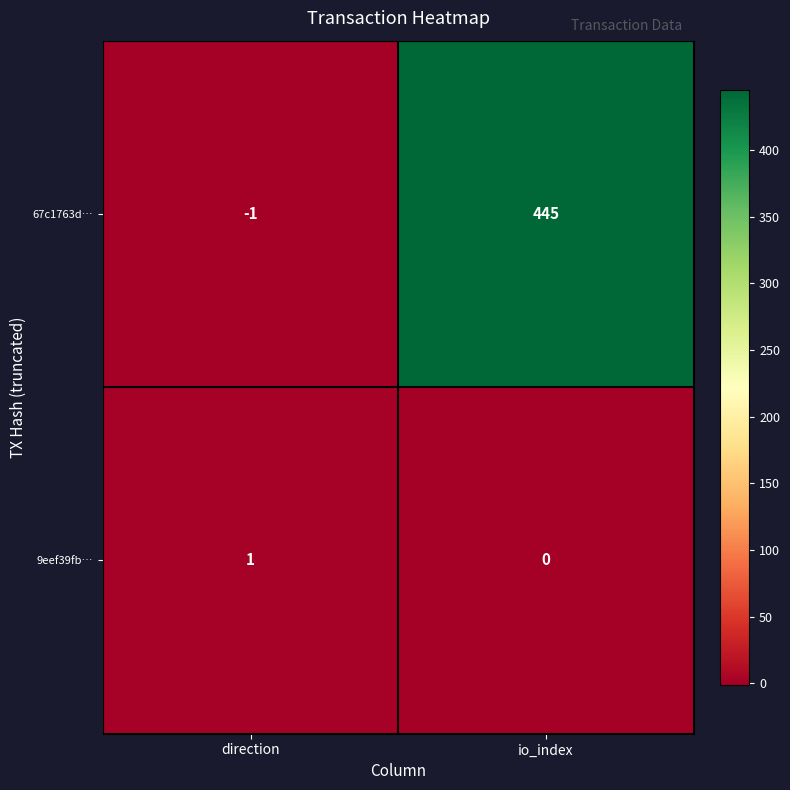

What value does the 67c1763d… series have at io_index?

445